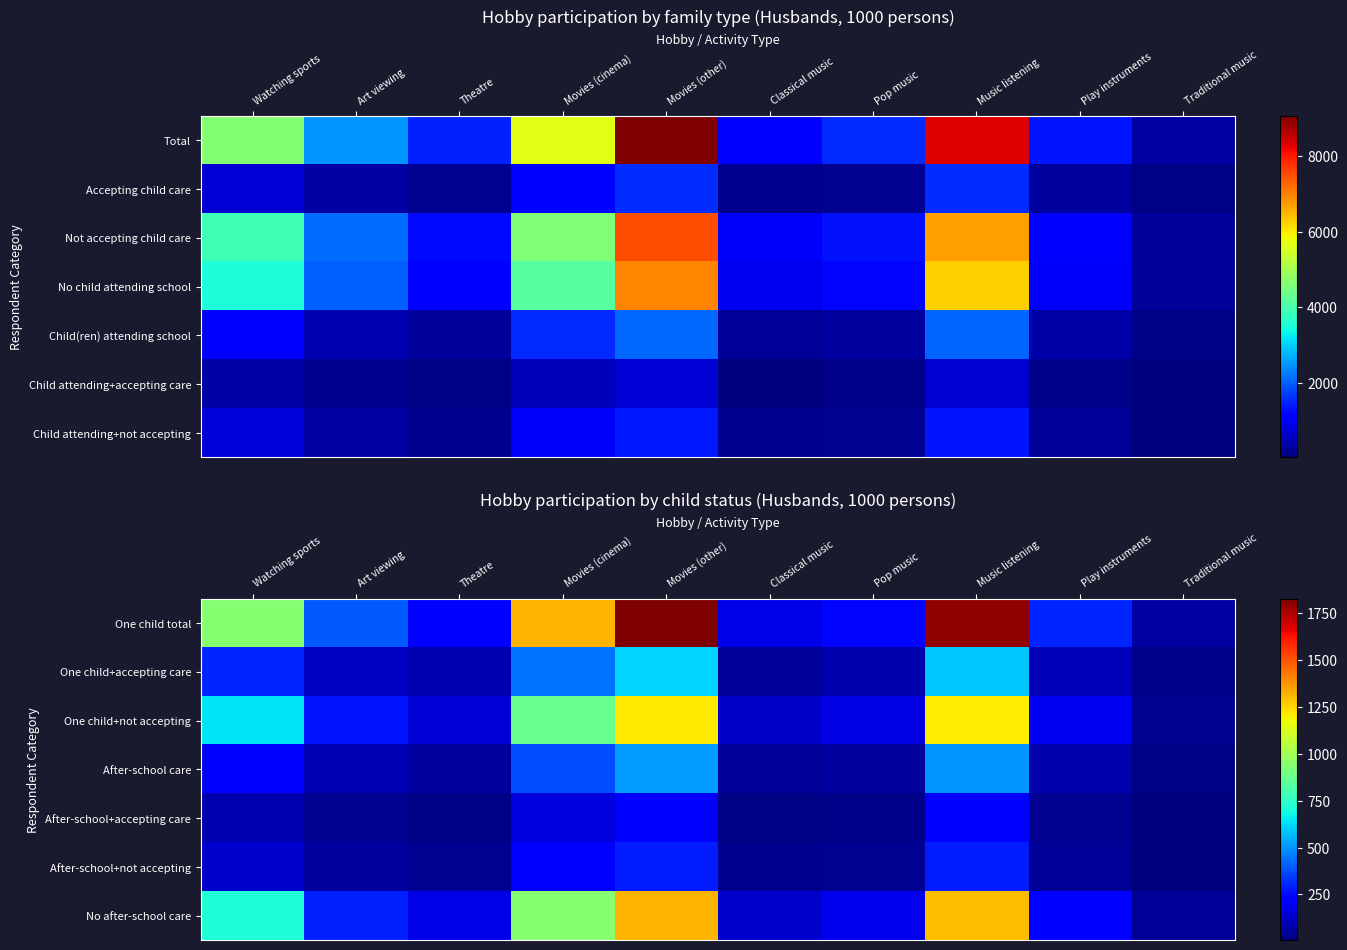

Which label corresponds to the smallest value in the chart?

Traditional music